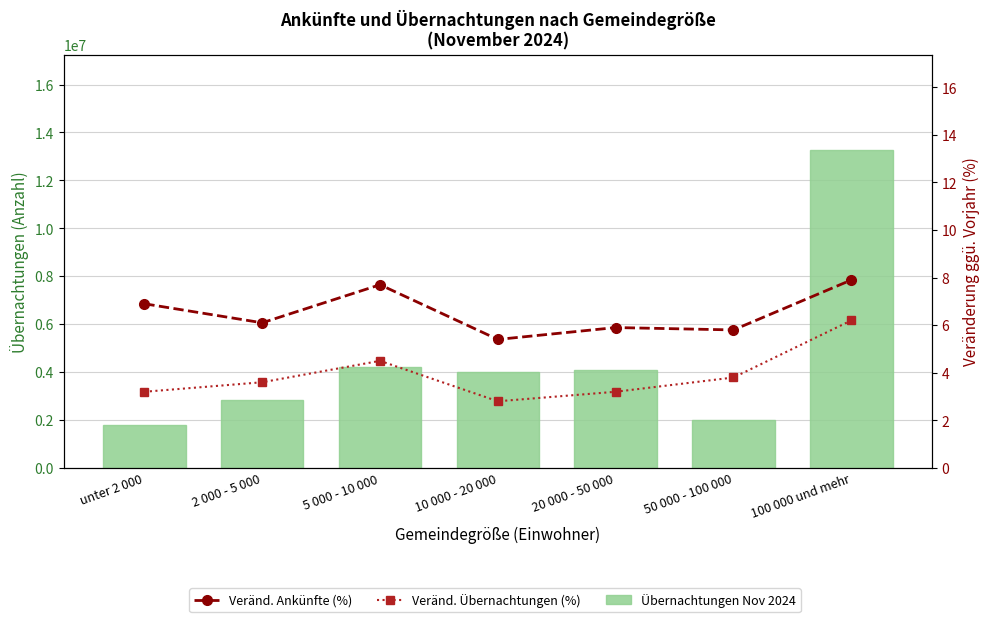

Is the value of Übernachtungen Nov 2024 at 10 000 - 20 000 greater than the value of Veränd. Übernachtungen (%) at 50 000 - 100 000?

Yes